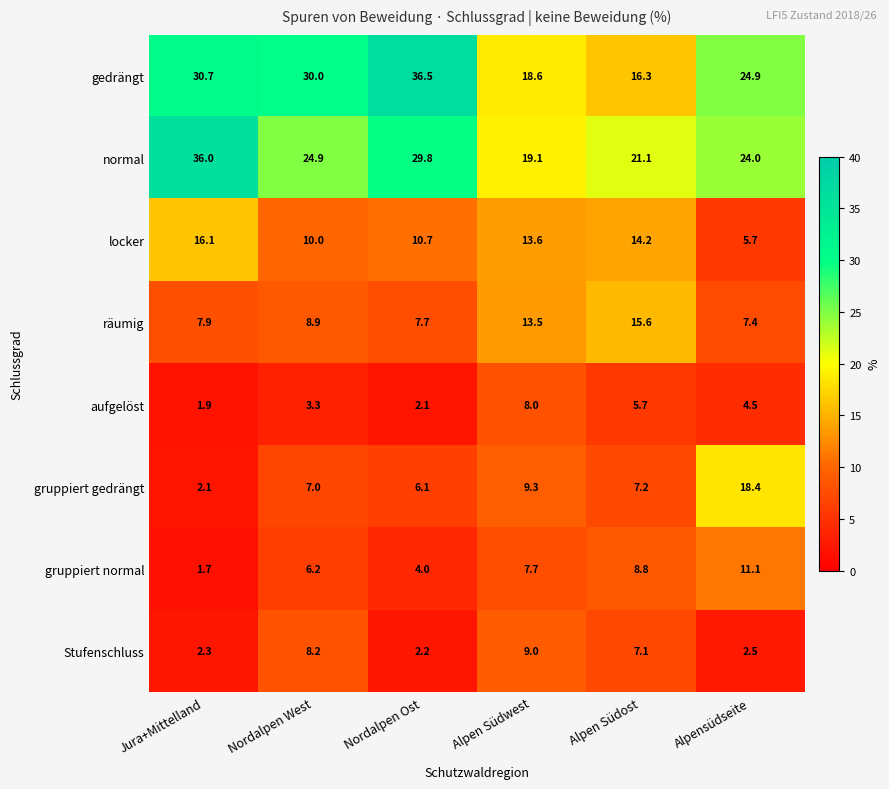

Which series has the largest total across all categories?

gedrängt